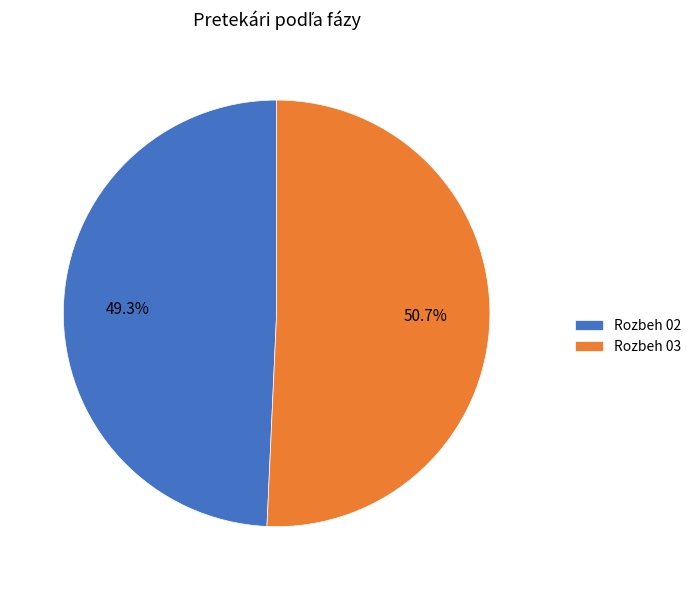

Which slice is the smallest?

Rozbeh 02